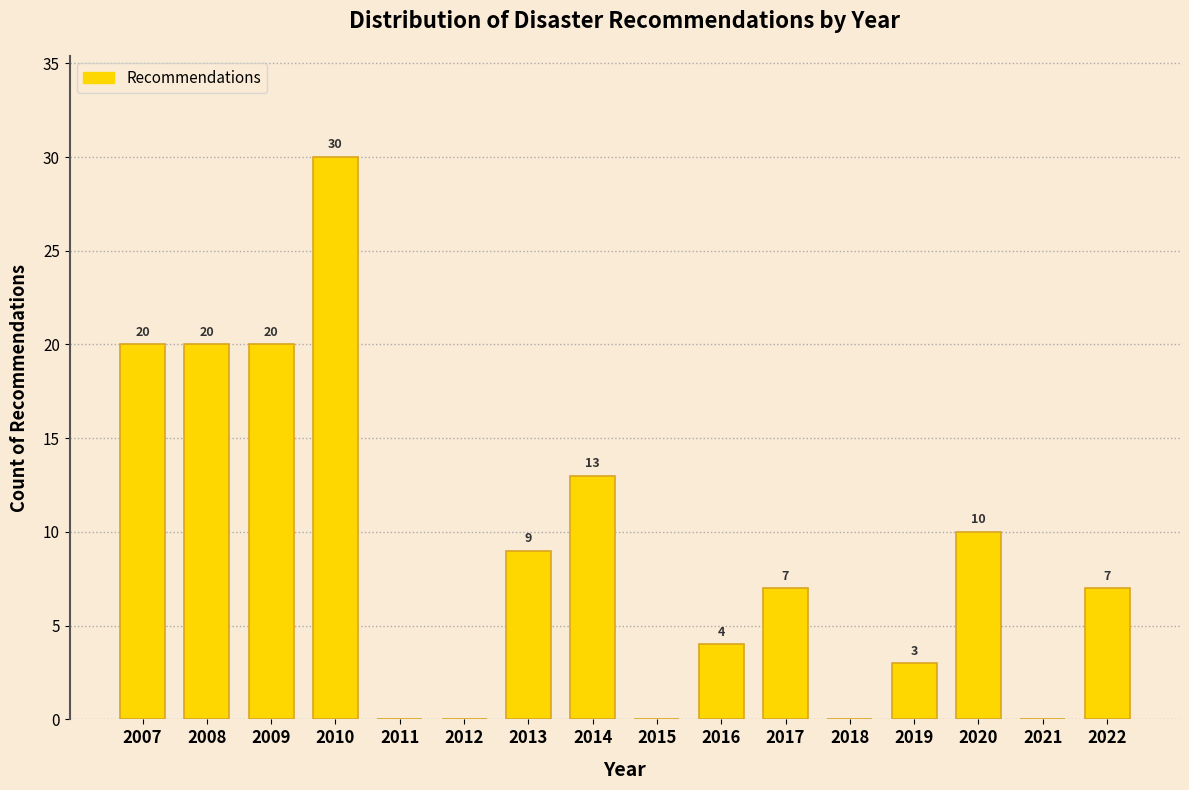

Reading left to right, what are all the values shown in this chart?

2007=20	2008=20	2009=20	2010=30	2011=0	2012=0	2013=9	2014=13	2015=0	2016=4	2017=7	2018=0	2019=3	2020=10	2021=0	2022=7